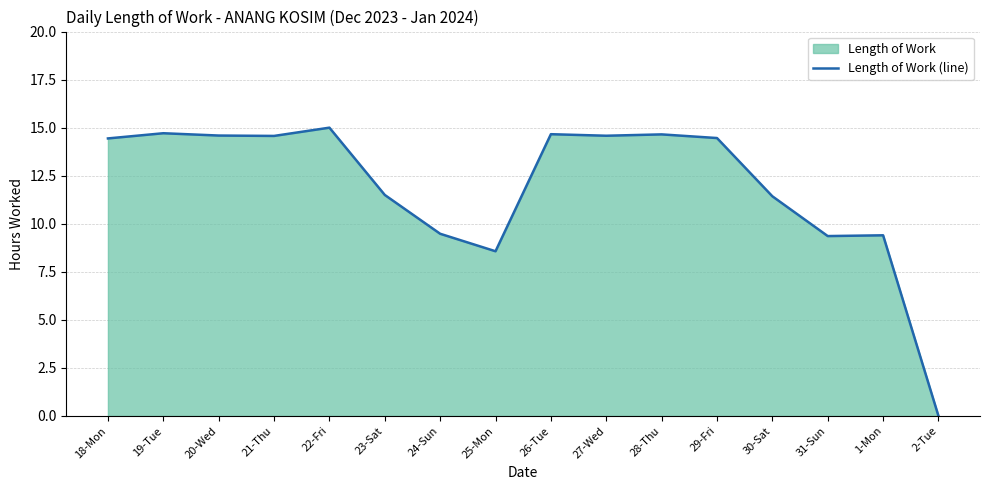

Reading right to left, transcribe all the data shown in this chart.

0.0	9.4	9.4	11.4	14.5	14.7	14.6	14.7	8.6	9.5	11.5	15.0	14.6	14.6	14.7	14.4